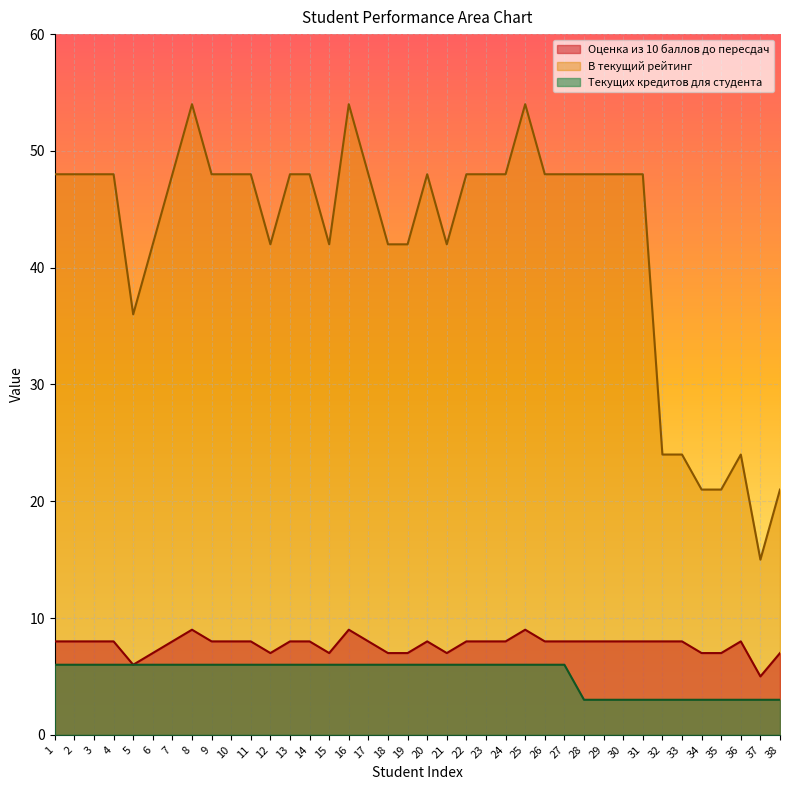

Is the value of Текущих кредитов для студента at 24 greater than the value of Оценка из 10 баллов до пересдач at 5?

No